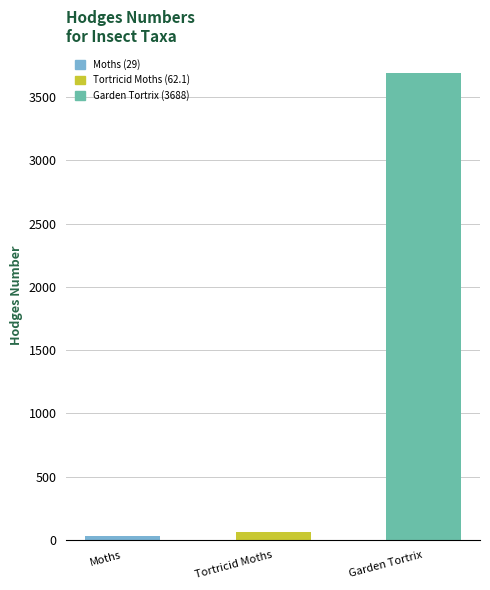

Which category has the lowest value across all series?

Moths